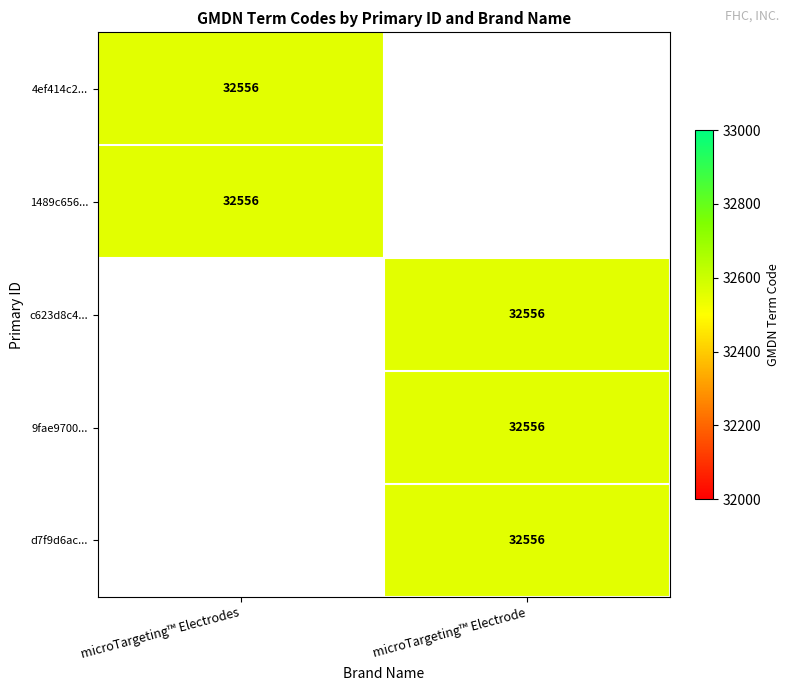

At which category is the sum across all series the highest?

microTargeting™ Electrode